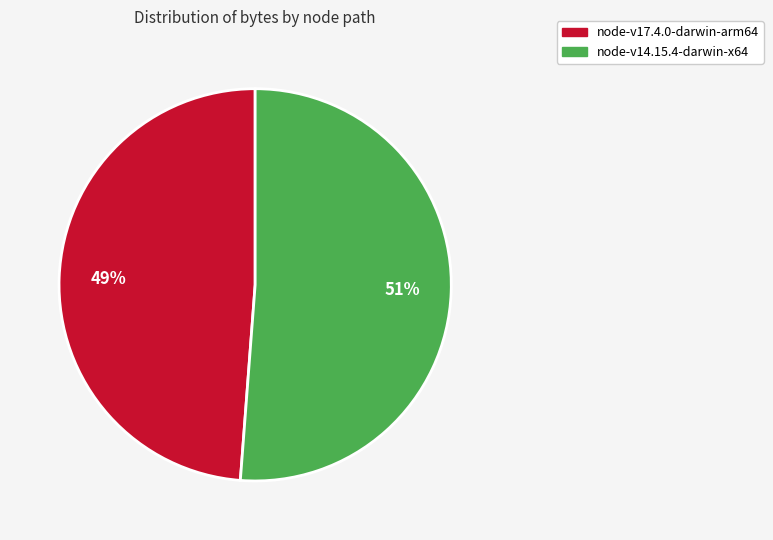

Does node-v17.4.0-darwin-arm64 account for over 50% of the chart?

No